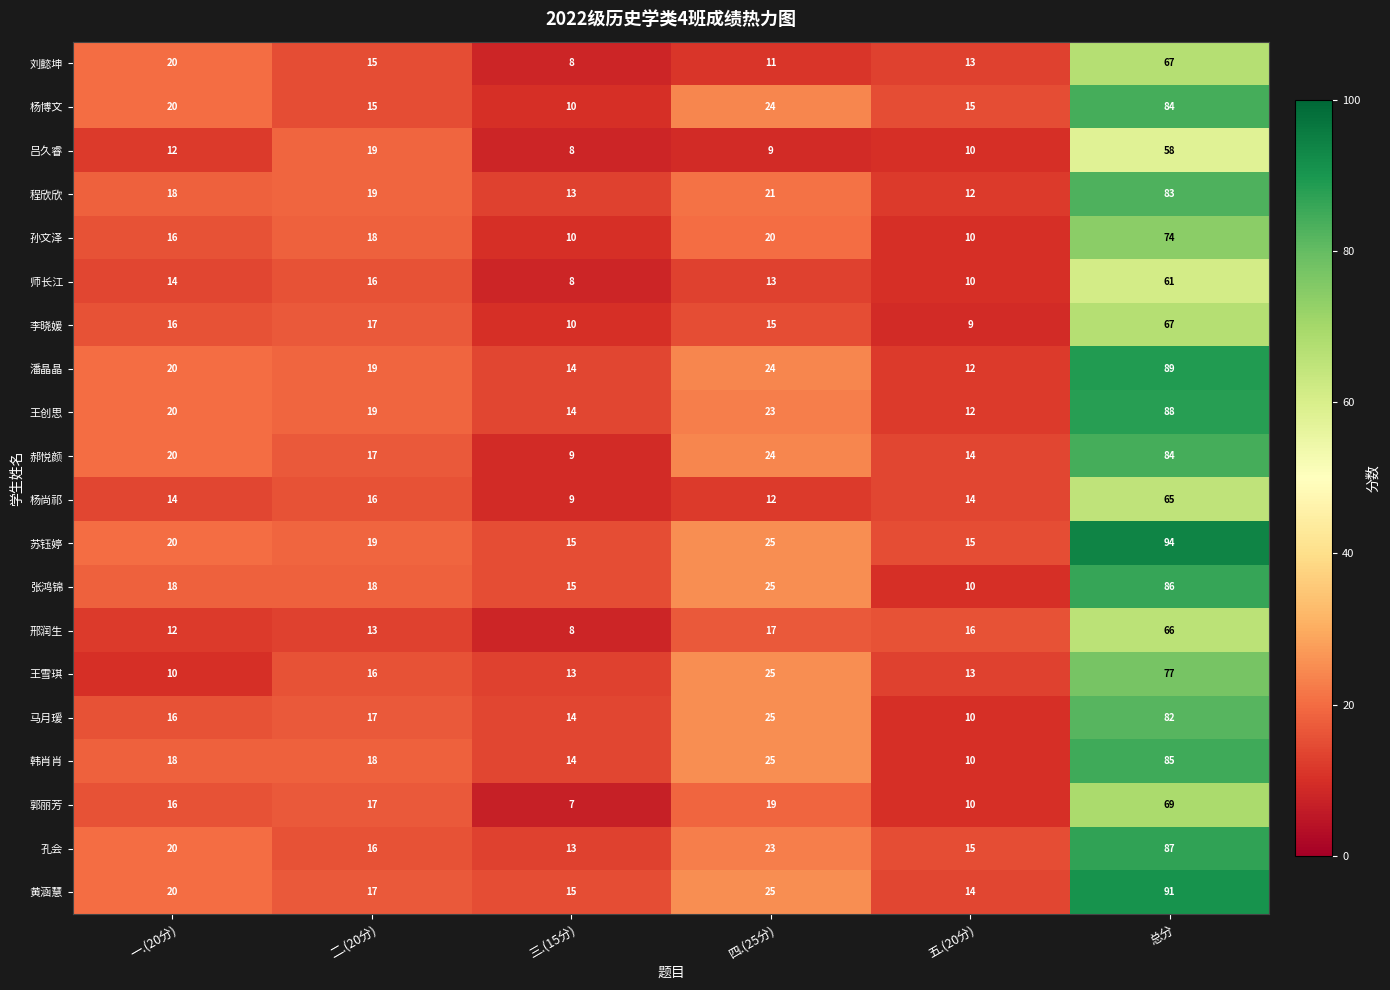

True or false: 刘懿坤 has a value of 120 at 总分.

False